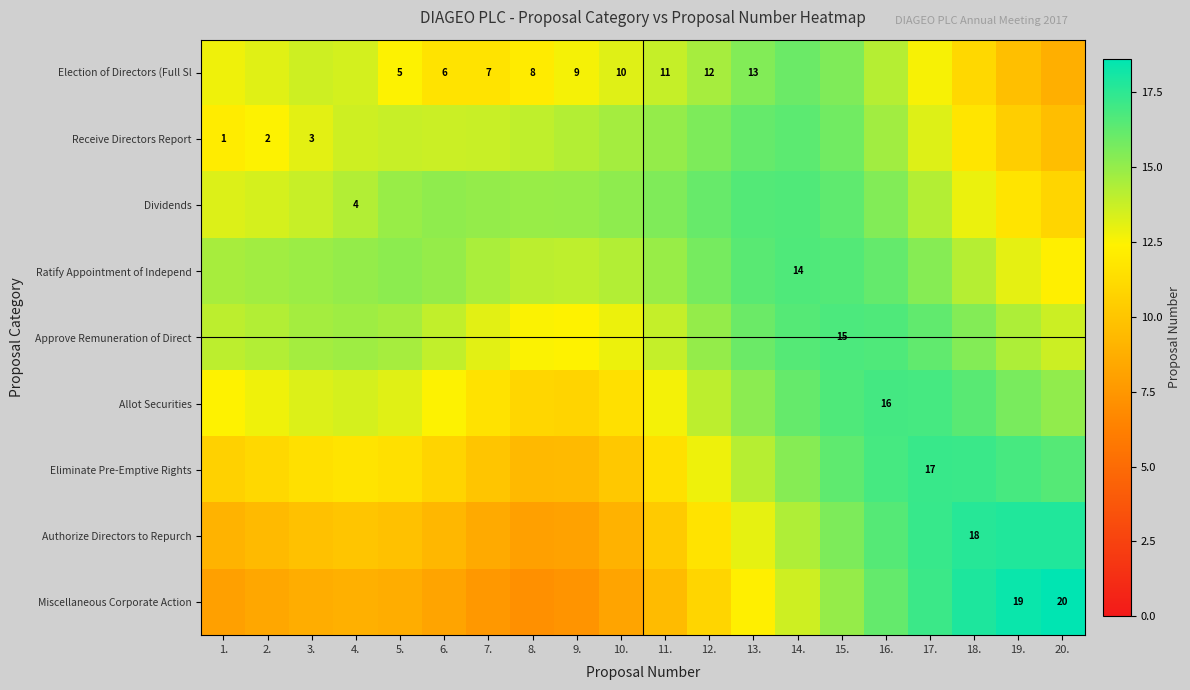

List the labels in order of Receive Directors Report value, smallest first.

20., 19., 18., 1., 2., 3., 17., 4., 6., 7., 5., 8., 9., 10., 16., 11., 12., 15., 13., 14.